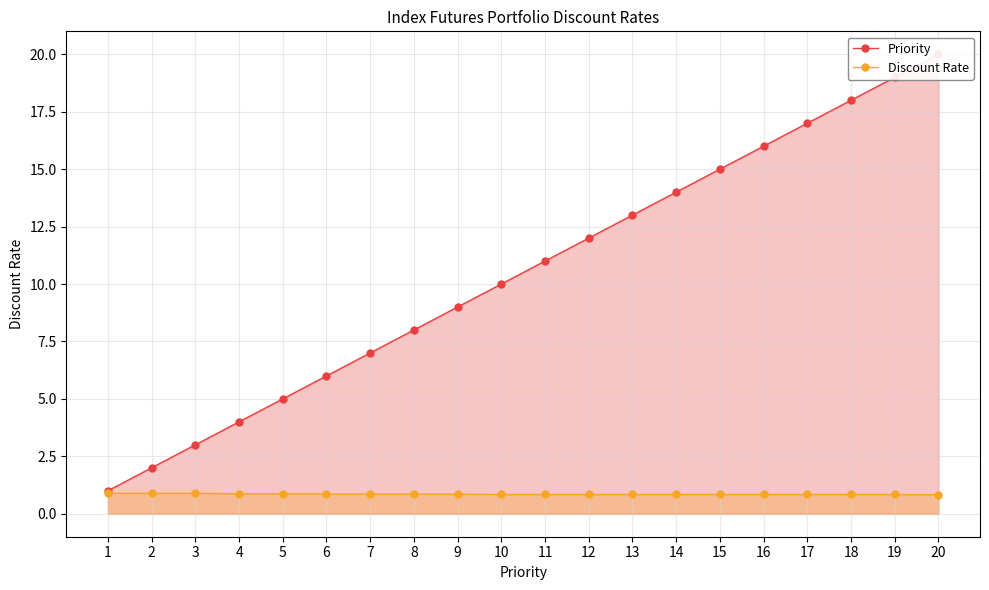

Which category has the highest value in the Discount Rate series?

1